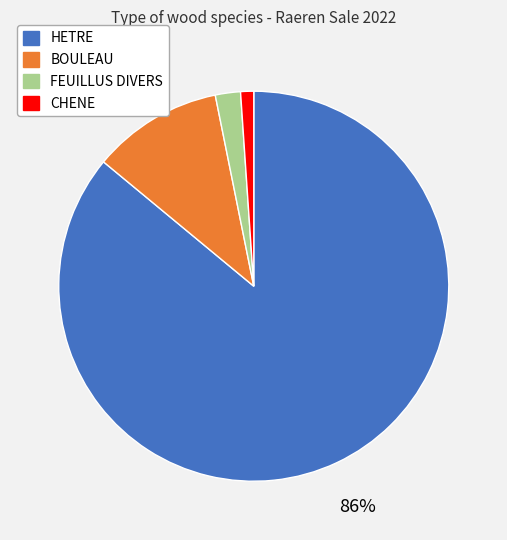

Do CHENE and BOULEAU together represent more than half of the pie?

No